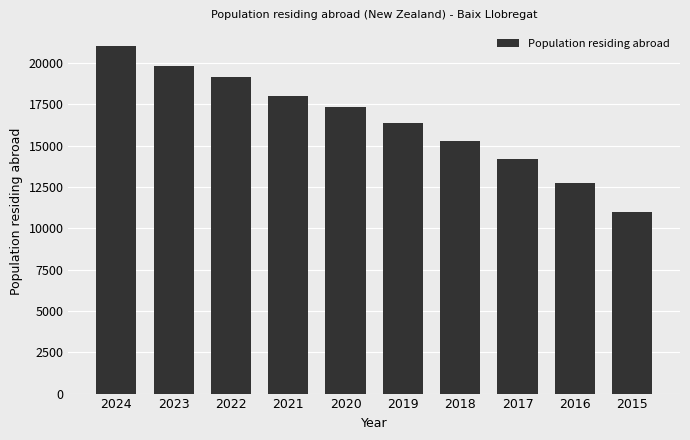

Reading left to right, extract all data points from this chart.

2024=20997	2023=19838	2022=19130	2021=17988	2020=17329	2019=16383	2018=15296	2017=14175	2016=12743	2015=10962